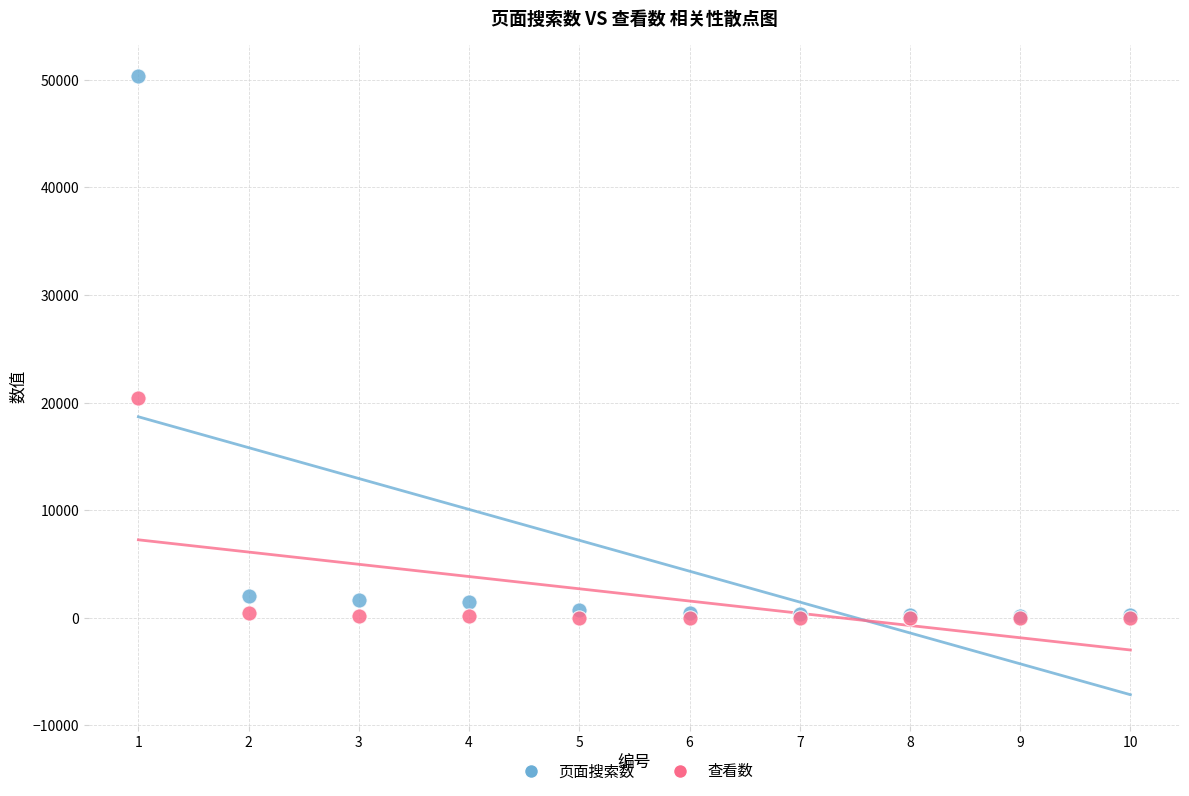

Across all series, what Y value is closest to 25172?

20421